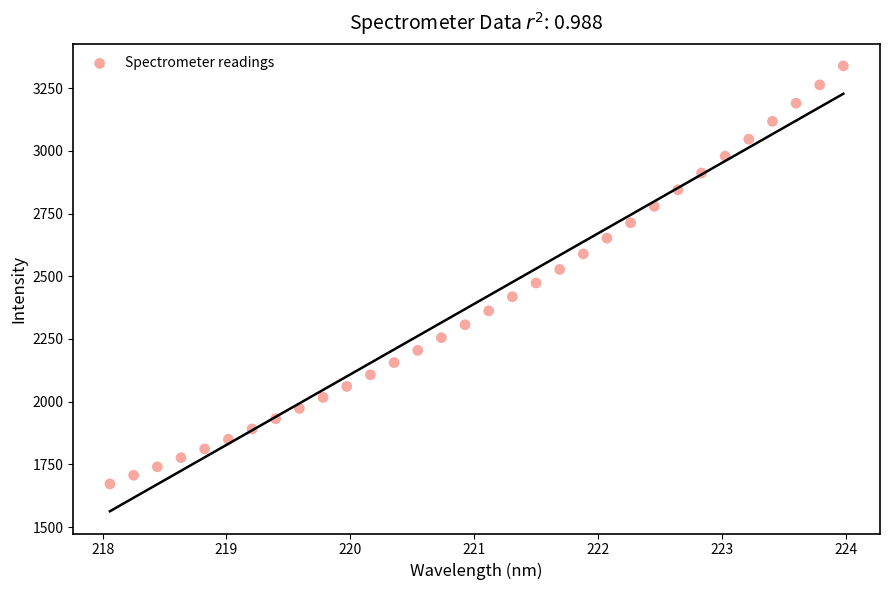

What is the range of Y values (max minus min)?

1666.3